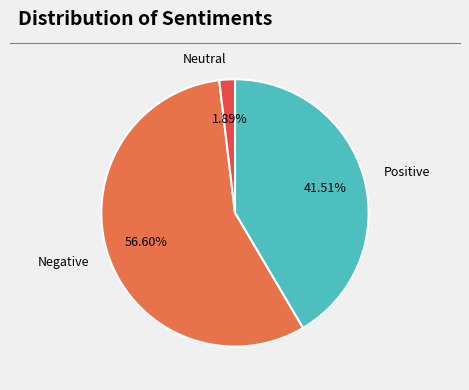

How many segments does this pie chart have?

3